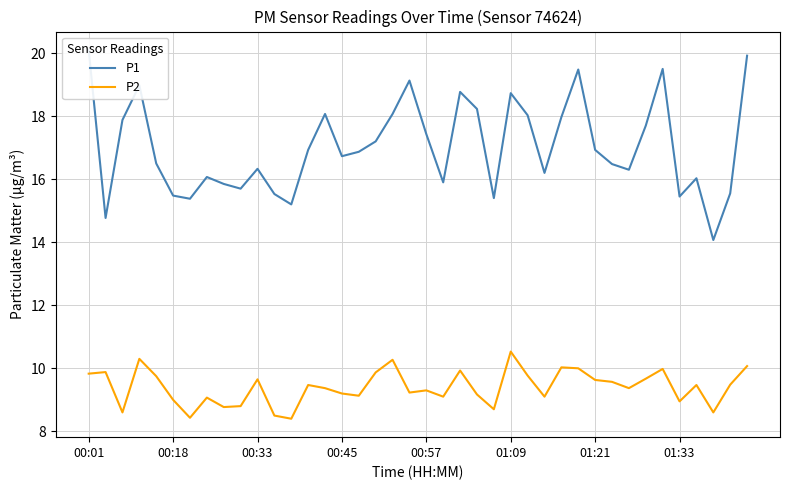

Is it true that P2 equals 15.9 at 01:33?

False